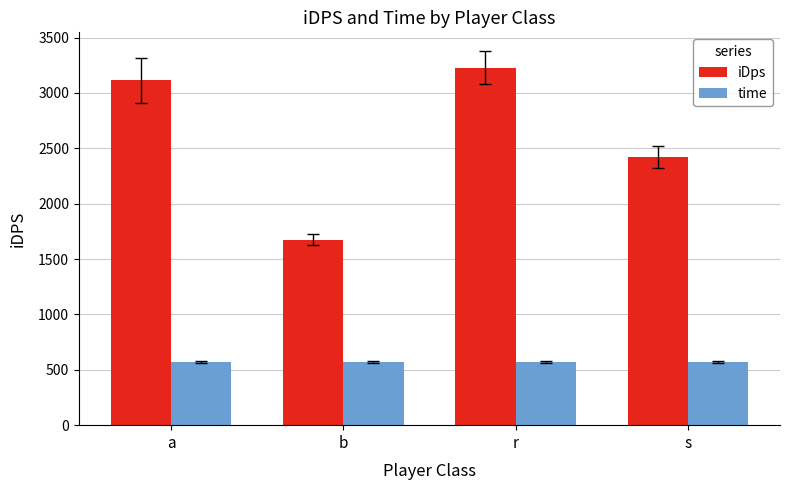

List the series in order of their peak value, lowest first.

time, iDps